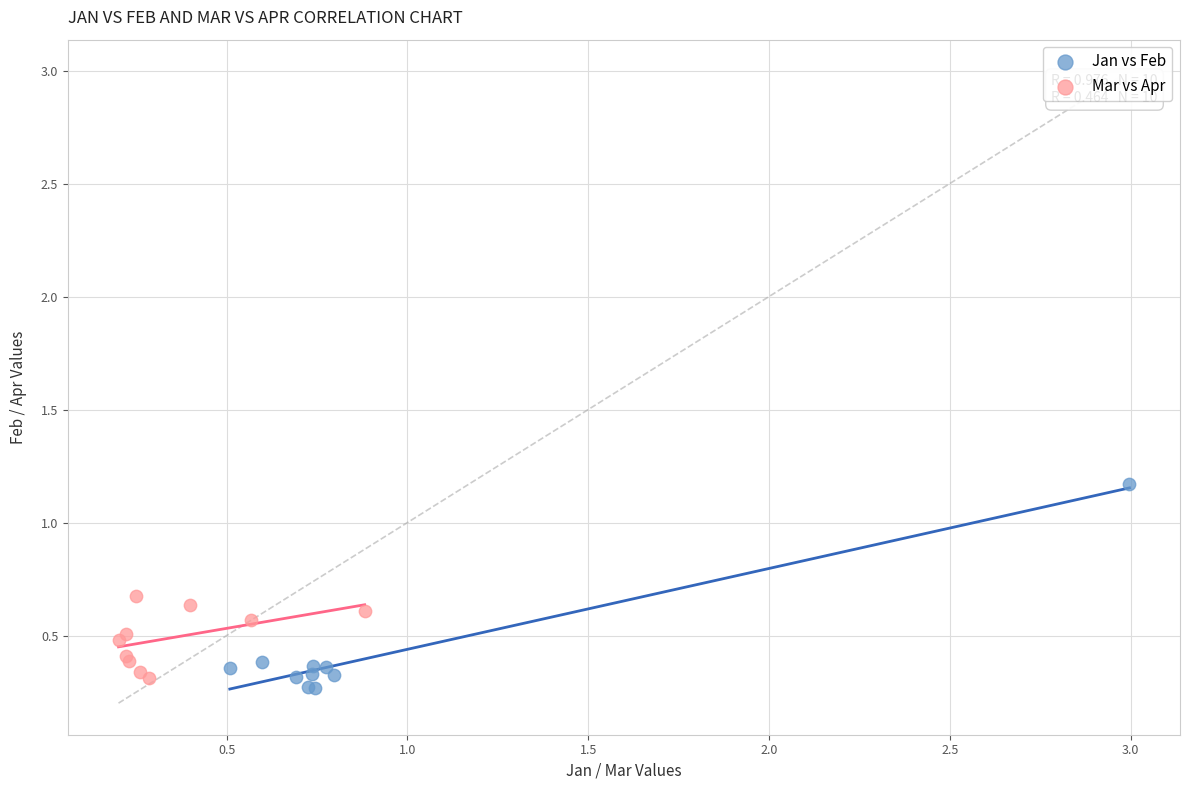

Which series reaches the maximum Y coordinate?

Jan vs Feb